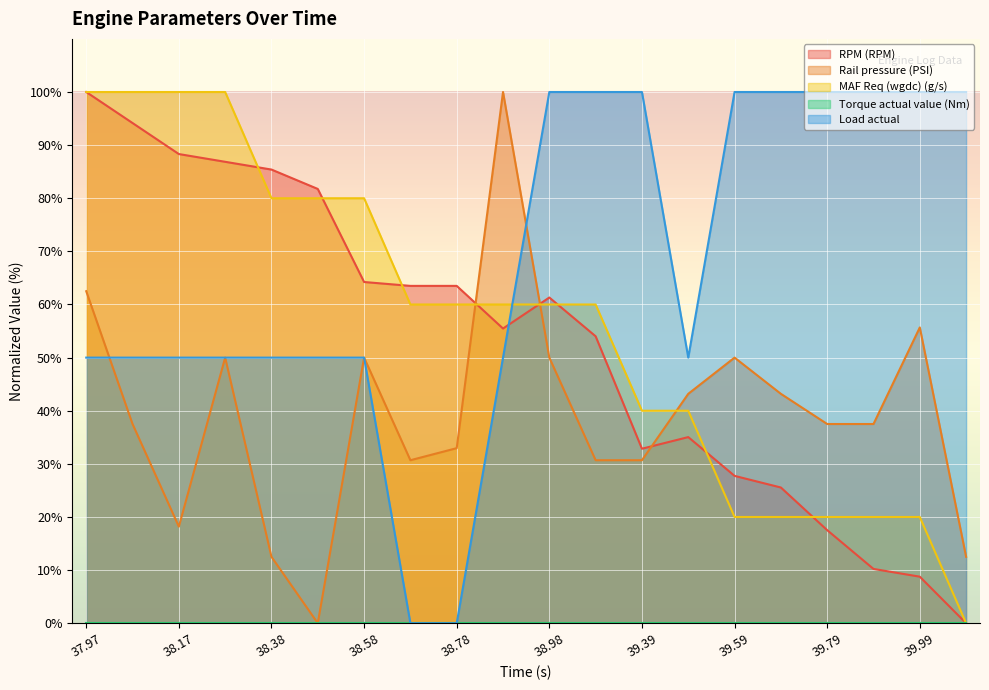

Between 39.889 and 40.088, which is larger?

39.889